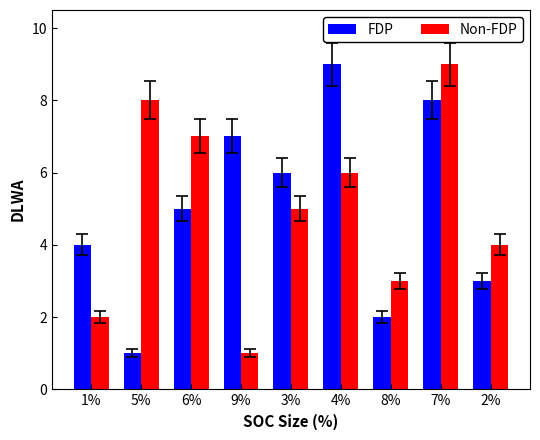

What are all the series names shown in the legend?

FDP, Non-FDP